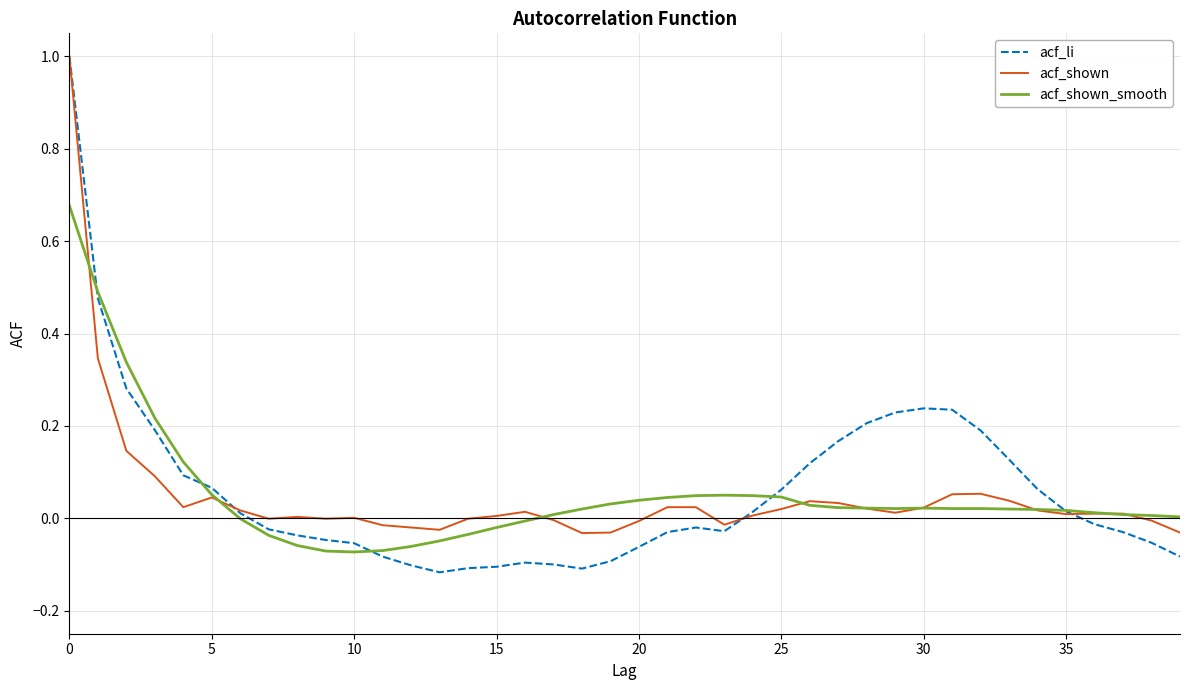

Which series has the largest range (max minus min)?

acf_li